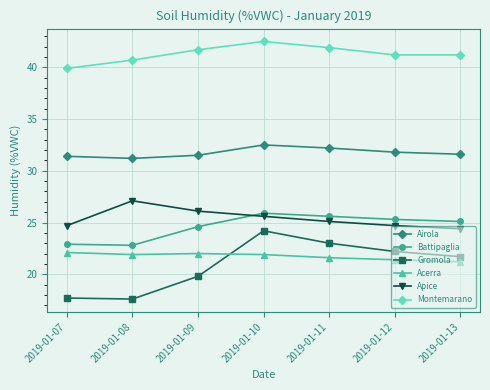

True or false: Montemarano has more than 1 interior local peaks.

False